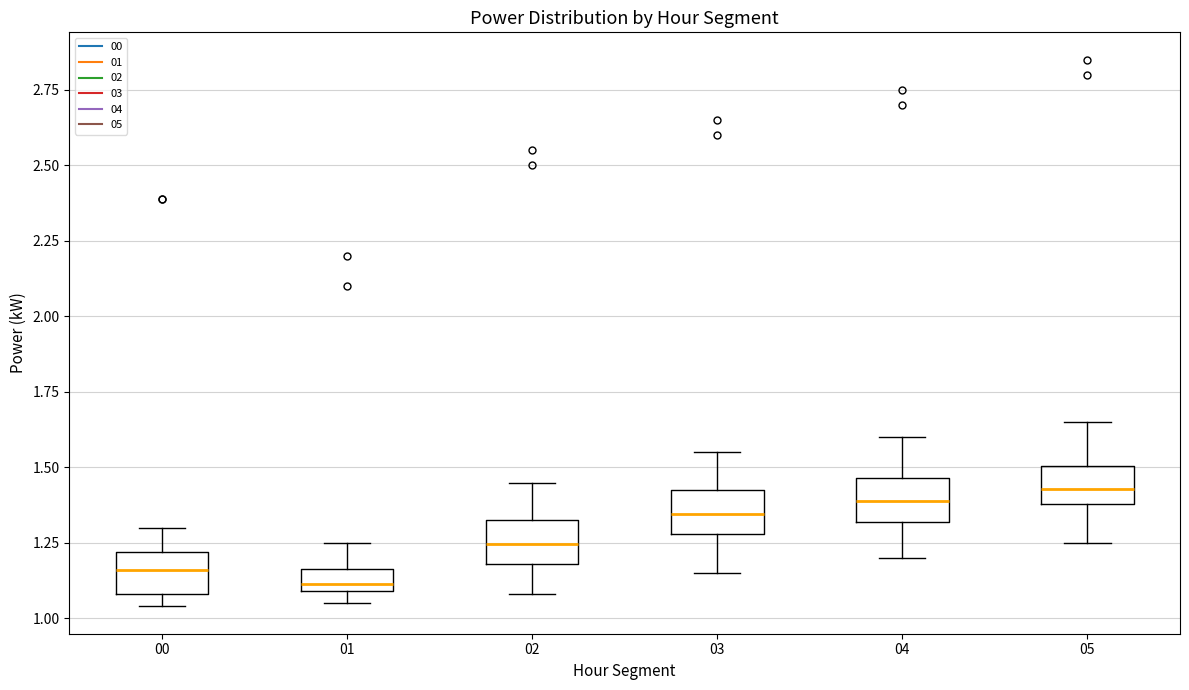

Where does the median line of the box at x = 04 sit on the y-axis? The values are not printed on the chart, so give them approximately, as read against the axis.

1.40